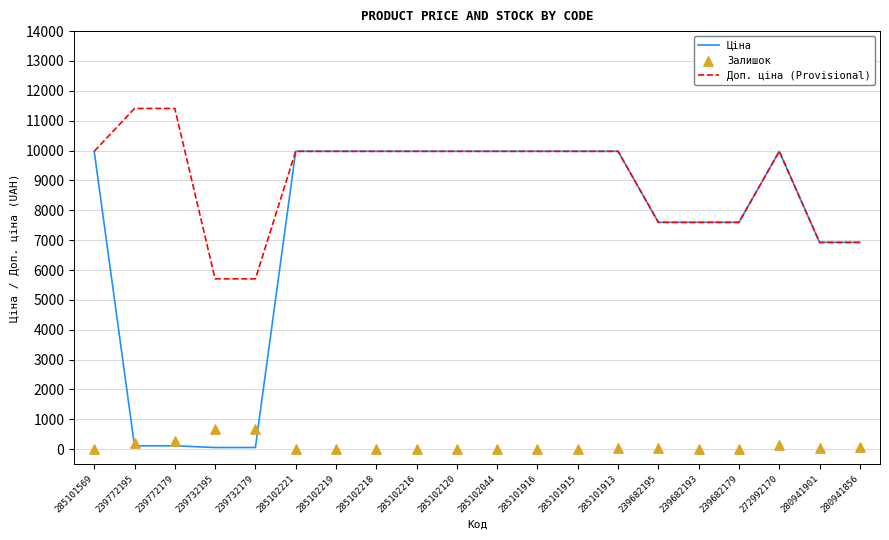

At how many categories does at least one series exceed 2368?

20